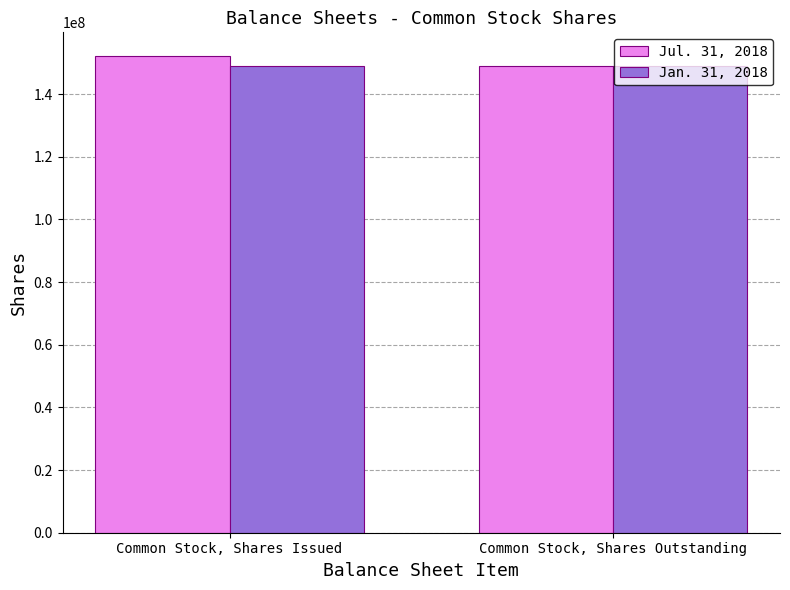

What is the average value of the Jan. 31, 2018 series?

149075000